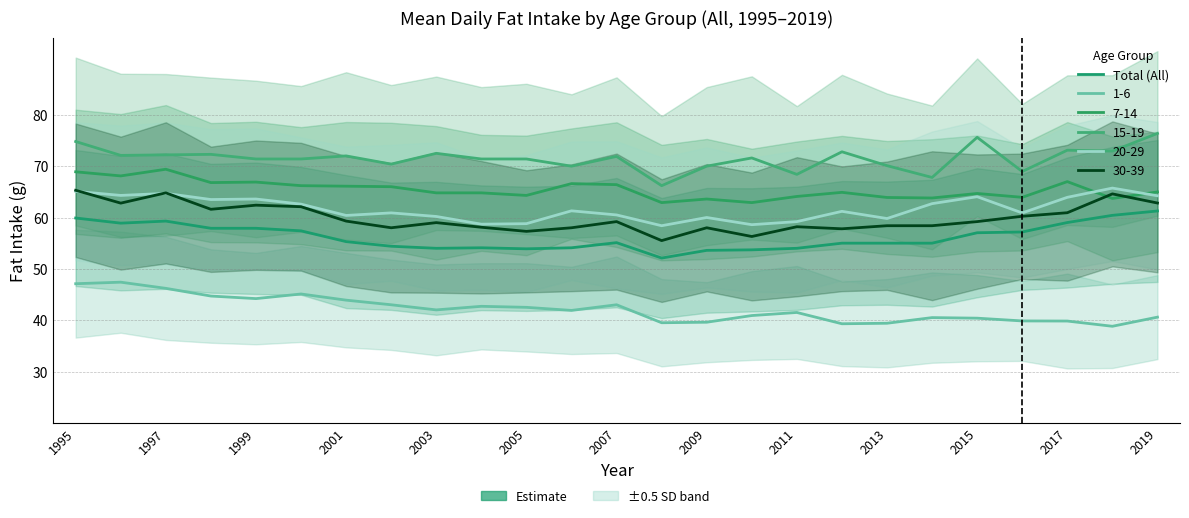

What is the difference between the maximum and minimum values?

9.2